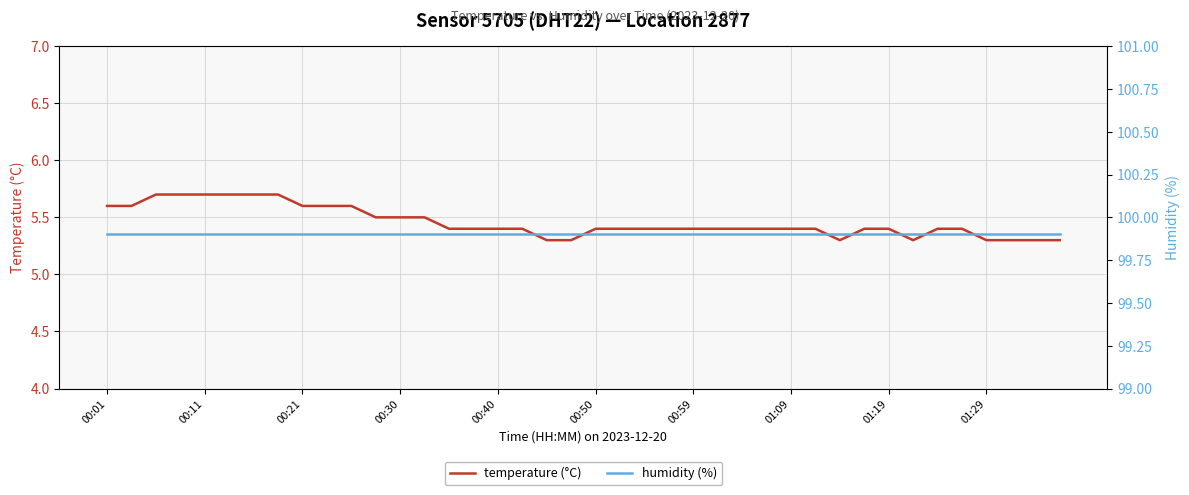

What is the value of the humidity (%) point at the 14th from the left?

99.9